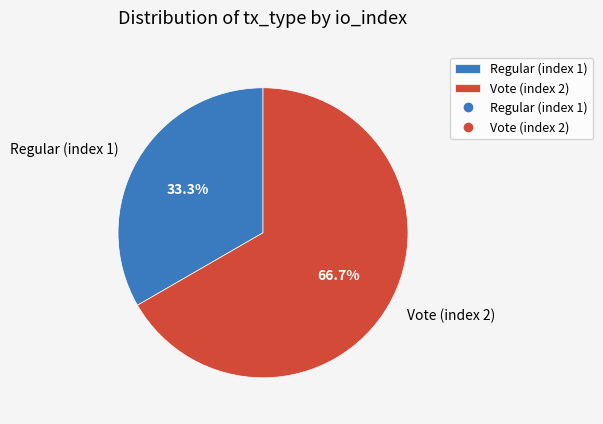

Which has a higher value, Regular (index 1) or Vote (index 2)?

Vote (index 2)